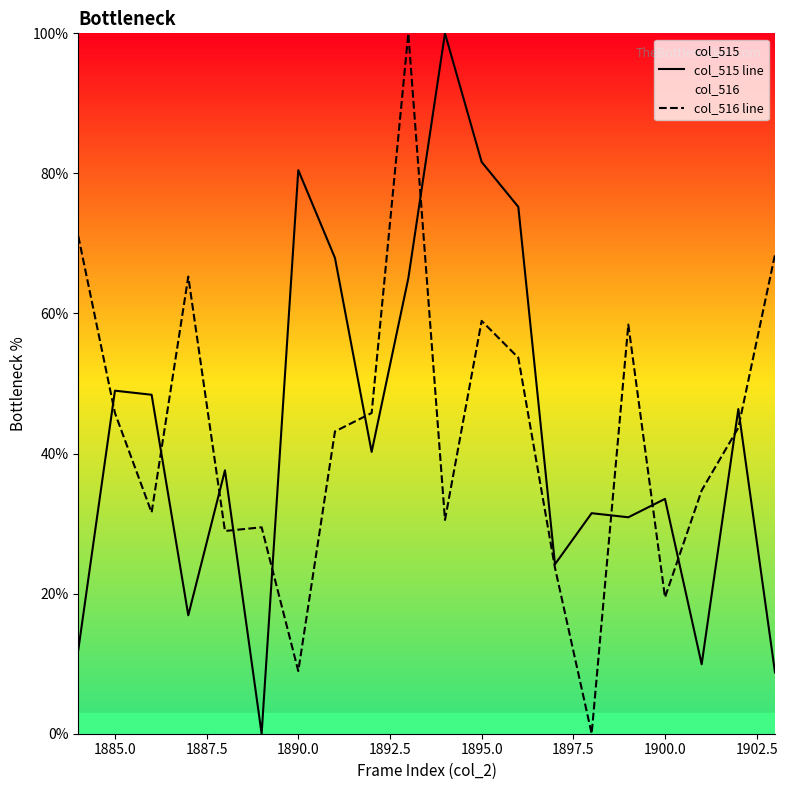

What is the difference between the highest and lowest values at 1890.0?

71.5